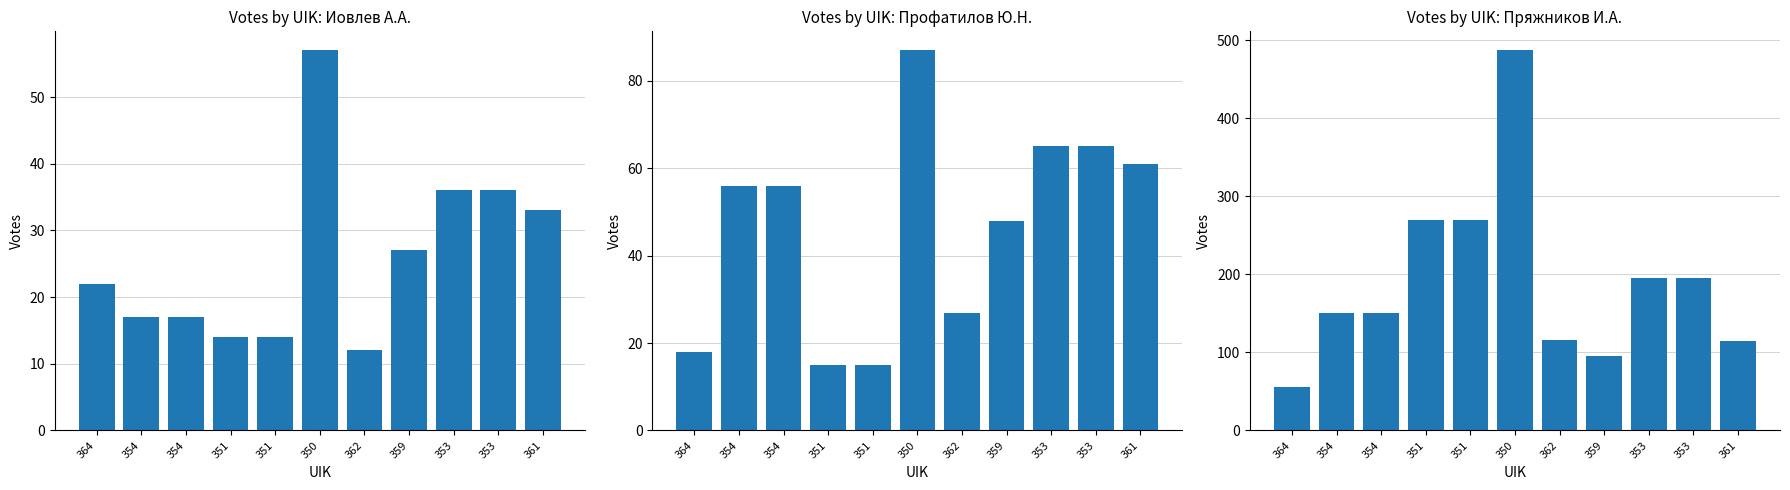

What value does the Иовлев Алексей Алексеевич [с/в] series have at 354, to the nearest 5?

15